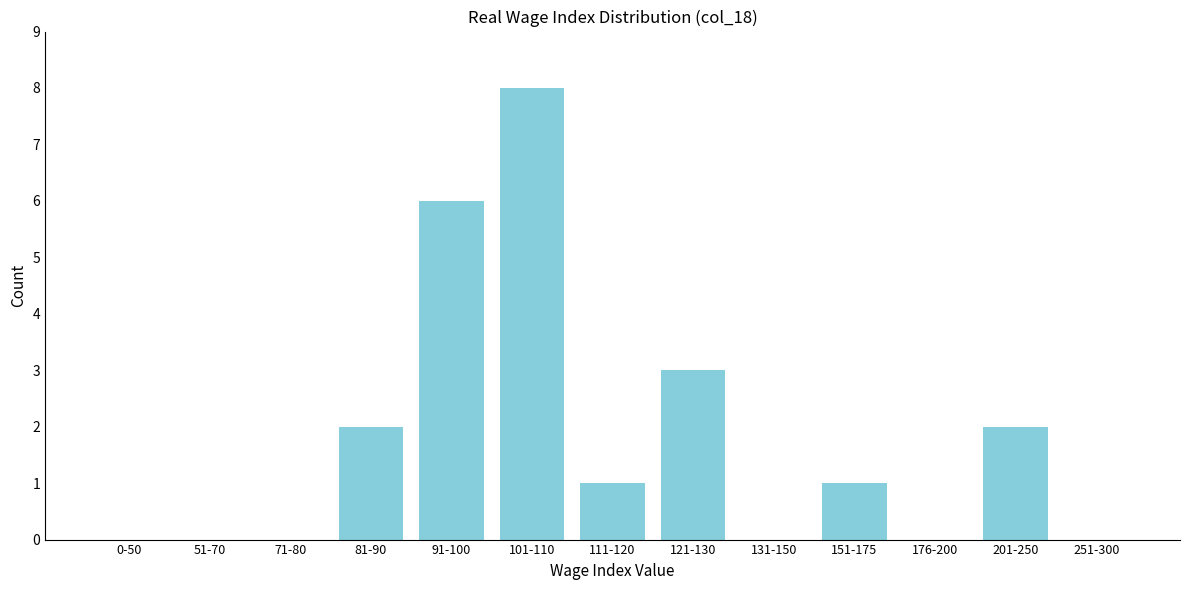

Reading left to right, what are all the values shown in this chart?

0-50=0	51-70=0	71-80=0	81-90=2	91-100=6	101-110=8	111-120=1	121-130=3	131-150=0	151-175=1	176-200=0	201-250=2	251-300=0